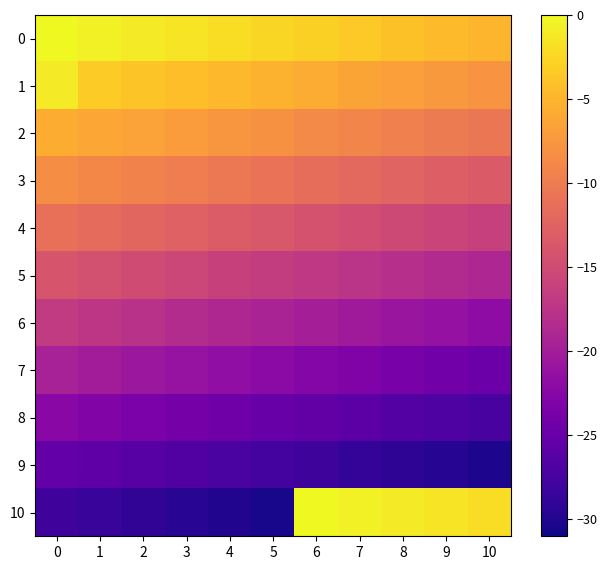

Count the number of categories in the chart.

11